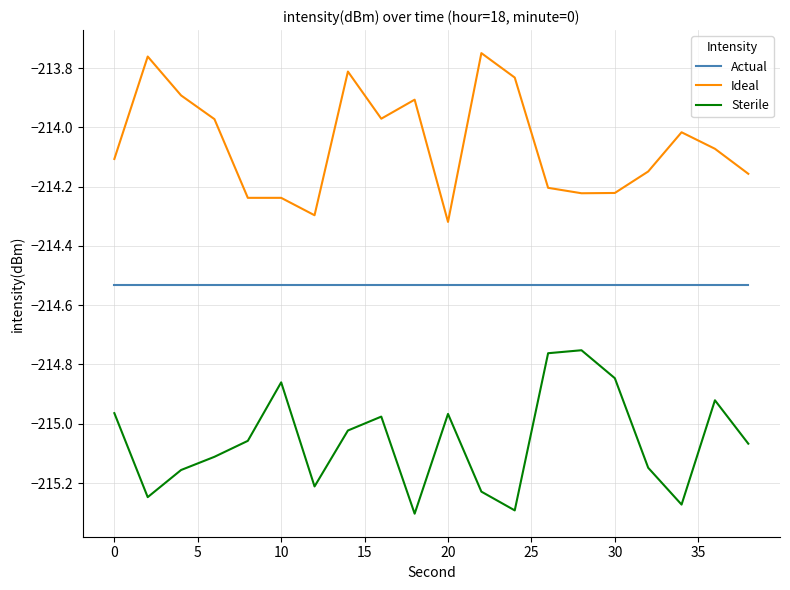

True or false: Actual and Ideal intersect in this chart.

False